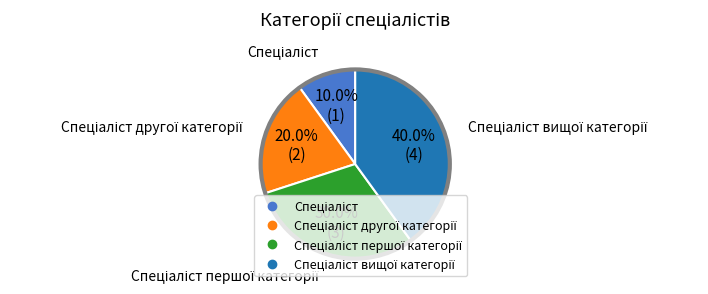

To the nearest percent, what is the difference between the largest and smallest slice percentages?

30%